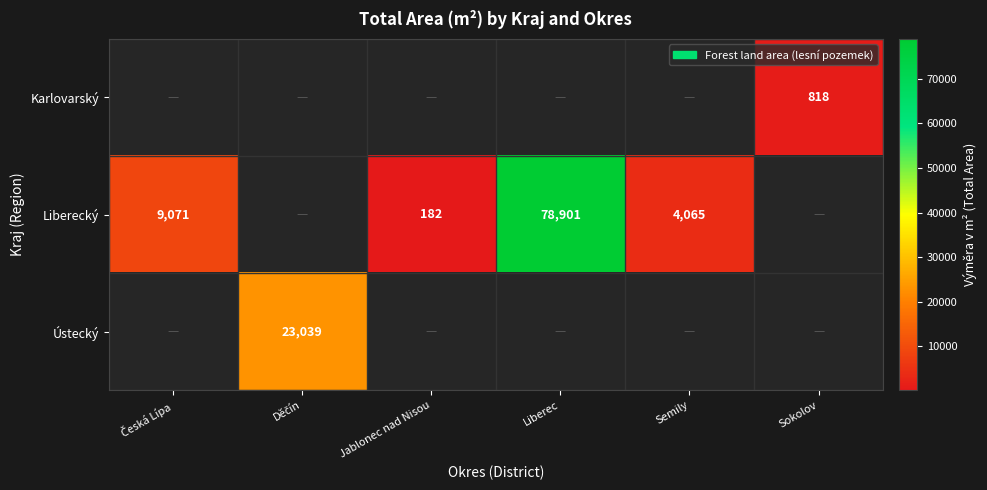

What is the difference between the maximum and minimum values in the Liberecký series?

78719.0